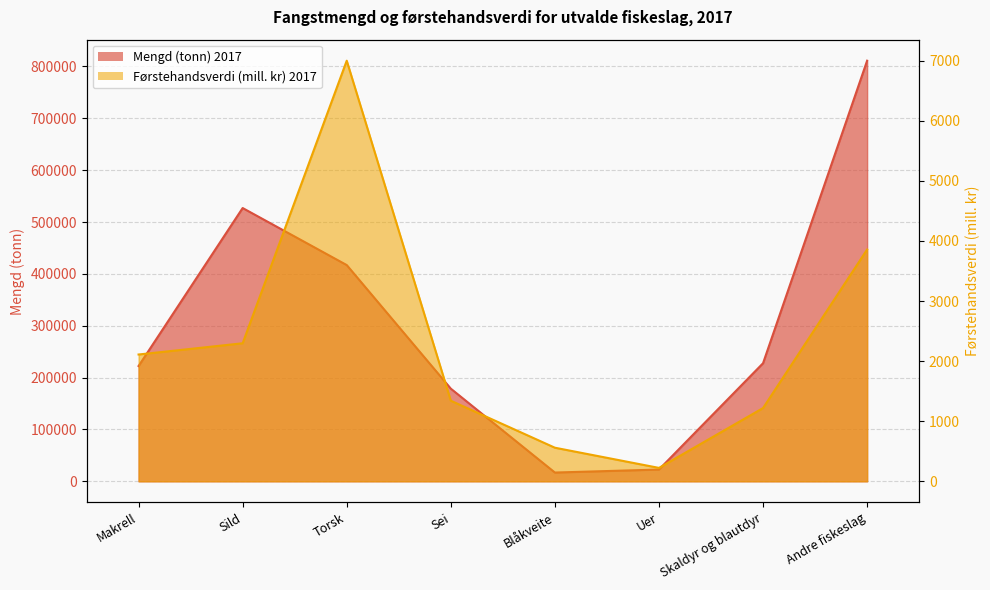

Reading left to right, transcribe all the data shown in this chart.

Mengd (tonn) 2017: 222307	526977	416994	178656	16891	22671	227717	811108
Førstehandsverdi (mill. kr) 2017: 2110	2297	6999	1341	559	223	1219	3857